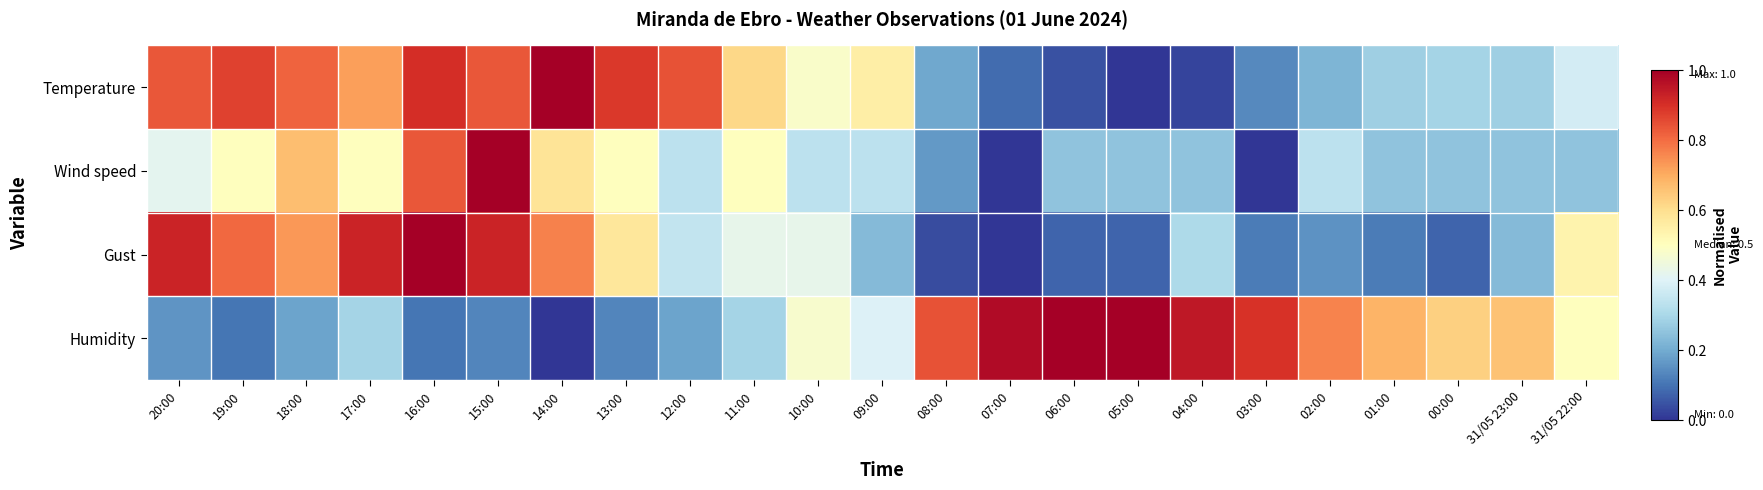

Reading left to right, extract all data points from this chart.

Temperature: 20:00=0.8	19:00=0.9	18:00=0.8	17:00=0.7	16:00=0.9	15:00=0.8	14:00=1.0	13:00=0.9	12:00=0.8	11:00=0.6	10:00=0.5	09:00=0.6	08:00=0.2	07:00=0.1	06:00=0.0	05:00=0.0	04:00=0.0	03:00=0.1	02:00=0.2	01:00=0.3	00:00=0.3	31/05 23:00=0.3	31/05 22:00=0.4
Wind speed: 20:00=0.4	19:00=0.5	18:00=0.7	17:00=0.5	16:00=0.8	15:00=1.0	14:00=0.6	13:00=0.5	12:00=0.3	11:00=0.5	10:00=0.3	09:00=0.3	08:00=0.2	07:00=0.0	06:00=0.2	05:00=0.2	04:00=0.2	03:00=0.0	02:00=0.3	01:00=0.2	00:00=0.2	31/05 23:00=0.2	31/05 22:00=0.2
Gust: 20:00=0.9	19:00=0.8	18:00=0.7	17:00=0.9	16:00=1.0	15:00=0.9	14:00=0.8	13:00=0.6	12:00=0.3	11:00=0.4	10:00=0.4	09:00=0.2	08:00=0.0	07:00=0.0	06:00=0.1	05:00=0.1	04:00=0.3	03:00=0.1	02:00=0.2	01:00=0.1	00:00=0.1	31/05 23:00=0.2	31/05 22:00=0.5
Humidity: 20:00=0.2	19:00=0.1	18:00=0.2	17:00=0.3	16:00=0.1	15:00=0.1	14:00=0.0	13:00=0.1	12:00=0.2	11:00=0.3	10:00=0.5	09:00=0.4	08:00=0.8	07:00=1.0	06:00=1.0	05:00=1.0	04:00=0.9	03:00=0.9	02:00=0.8	01:00=0.7	00:00=0.6	31/05 23:00=0.7	31/05 22:00=0.5